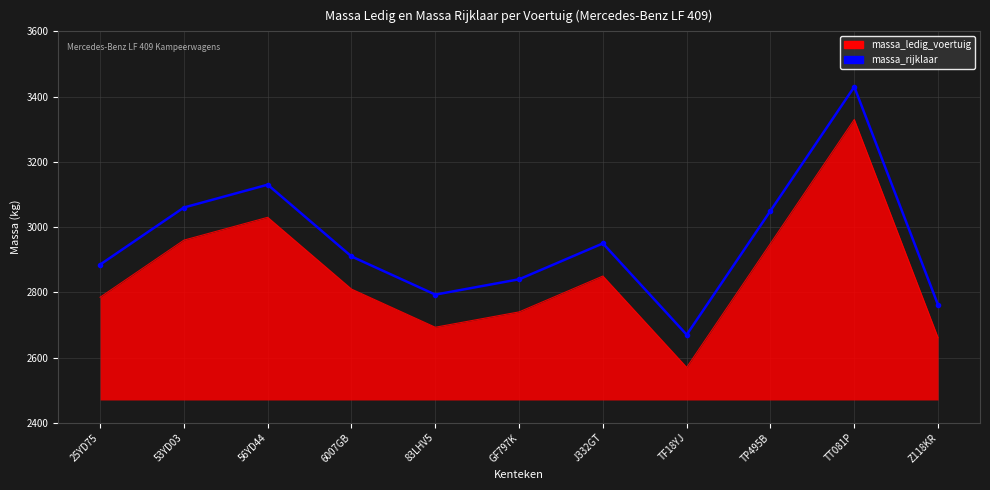

What is the difference between the massa_ledig_voertuig values at 56YD44 and 53YD03?

70